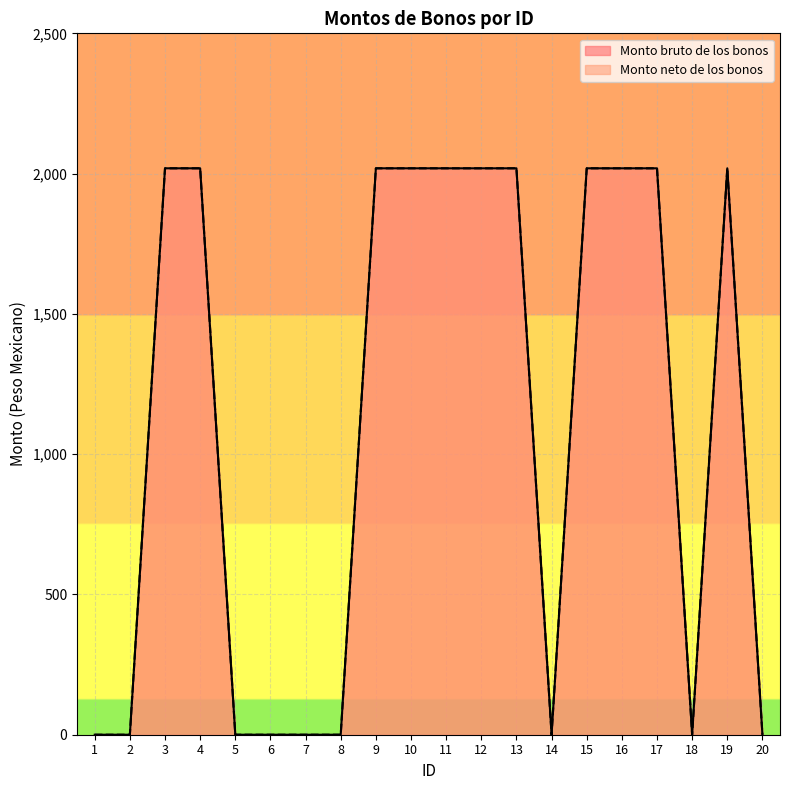

How many distinct data groups are displayed?

2